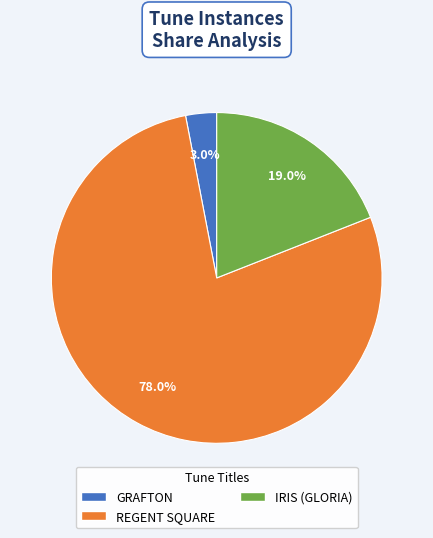

How many slices are in this pie chart?

3